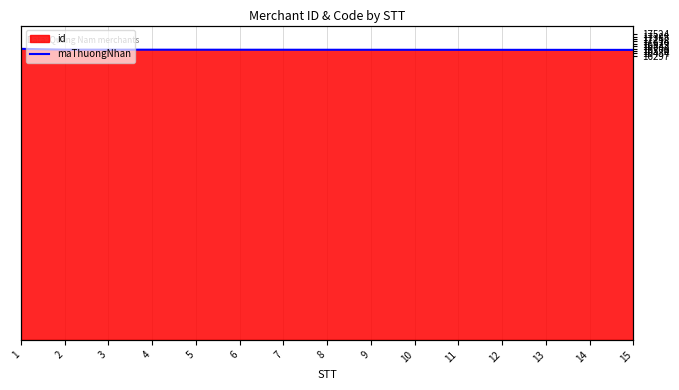

What is the ratio of the value at 6 to the value at 13?

1.0